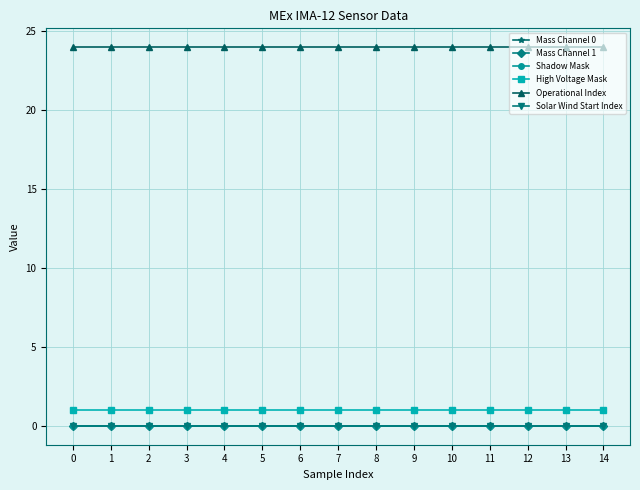

Is this an area chart (filled region under the line)?

No